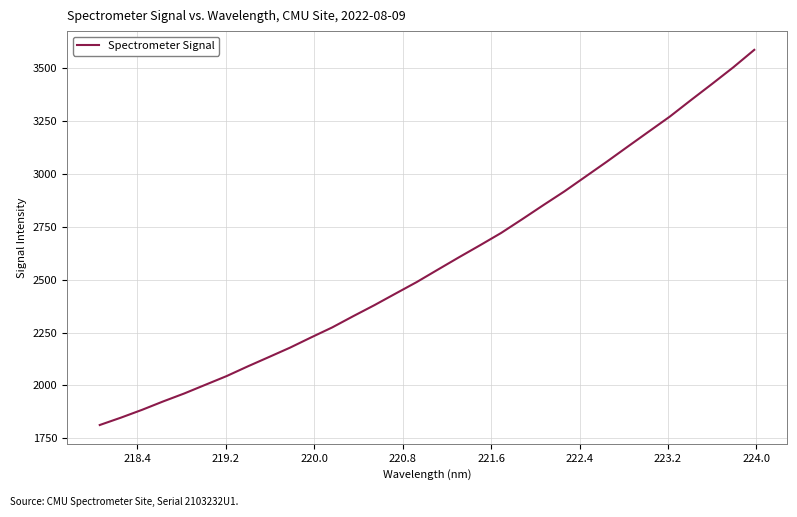

What is the difference between the maximum and minimum values?

1774.1